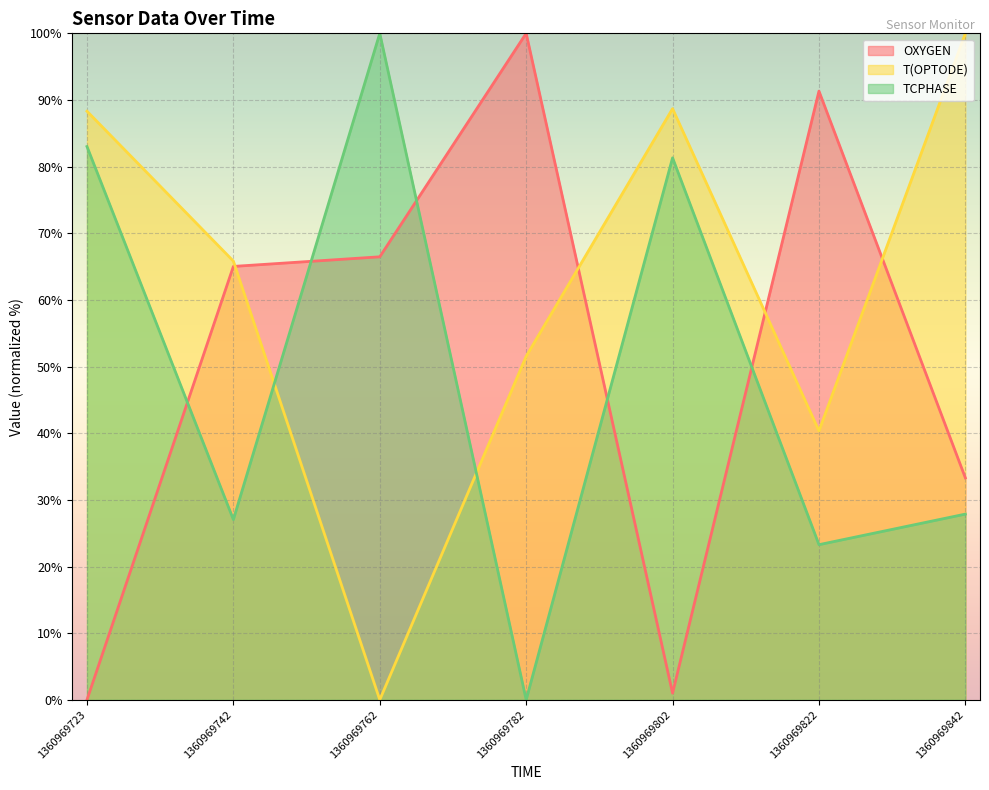

How many data points in OXYGEN are above 65?

4